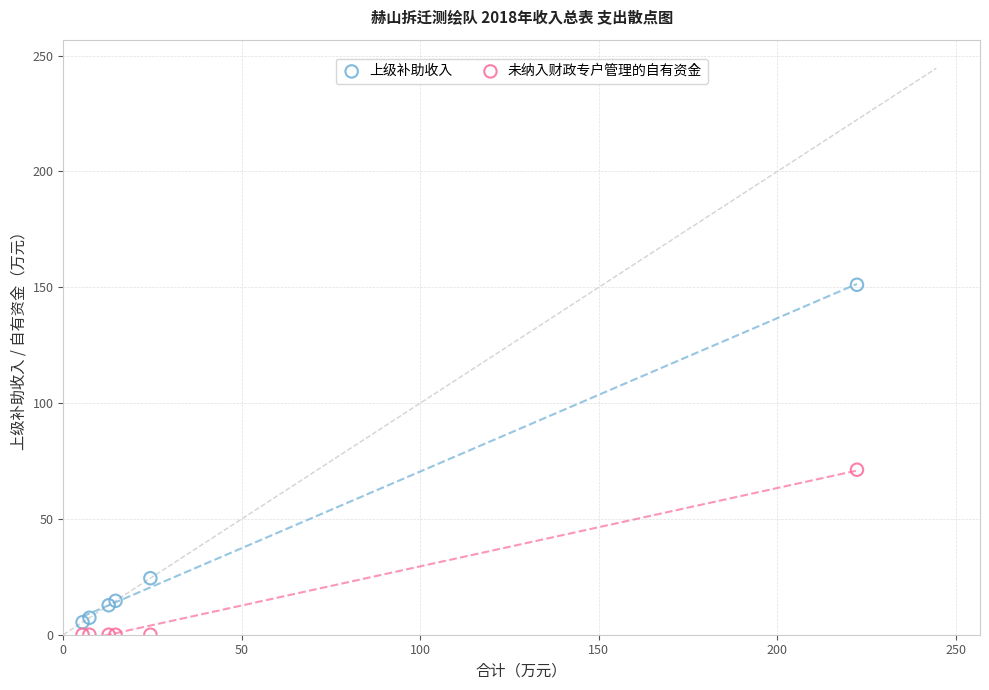

What is the X range (max minus min) for the scatter plot?

216.9